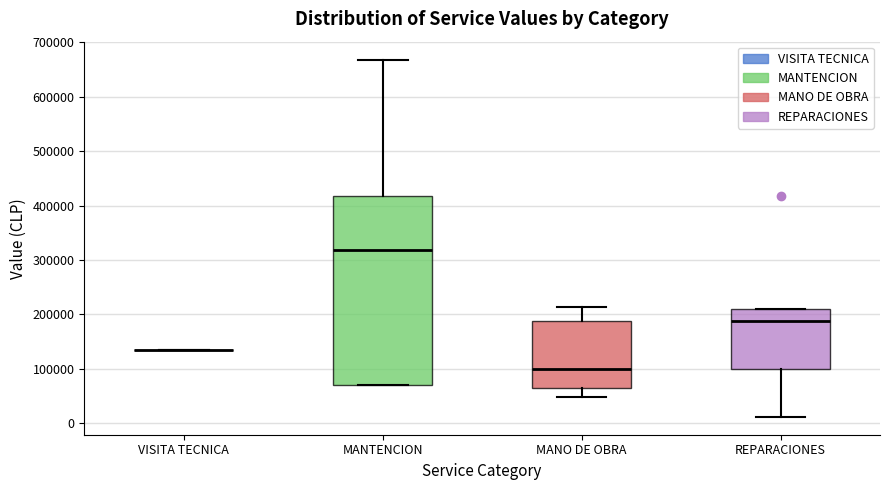

Reading left to right, read every box against the y-axis: the position of its median line, the range the box covers, and the ends of its whiskers. The values are not printed on the chart, so give them approximately, as read against the axis.

VISITA TECNICA: box collapsed to a line at 140000, whiskers 140000 to 140000
MANTENCION: median 320000, box 70000 to 420000, whiskers 70000 to 670000
MANO DE OBRA: median 100000, box 70000 to 190000, whiskers 50000 to 210000
REPARACIONES: median 190000, box 100000 to 210000, whiskers 10000 to 210000